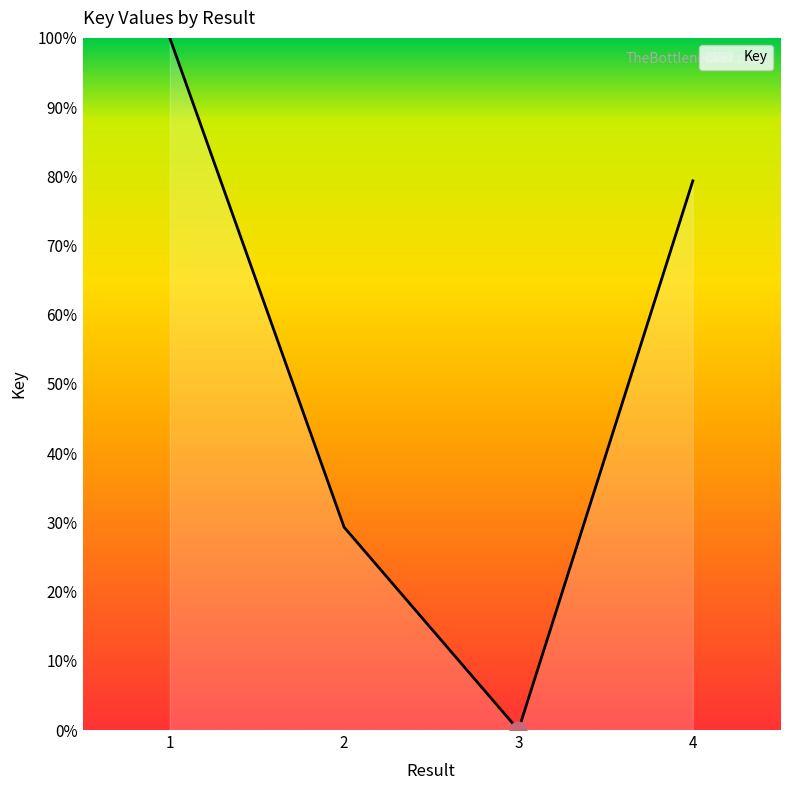

What is the change in value from 2 to 3?

-29.3